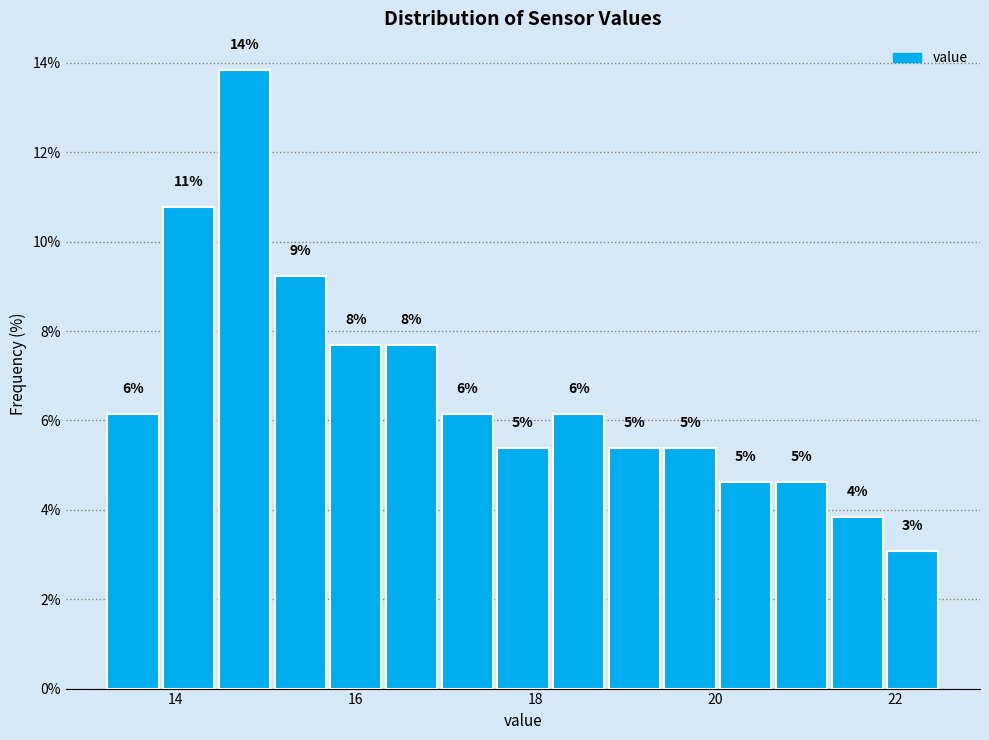

Read against the x-axis, roughly where is the centre of the tallest bar?

14.8